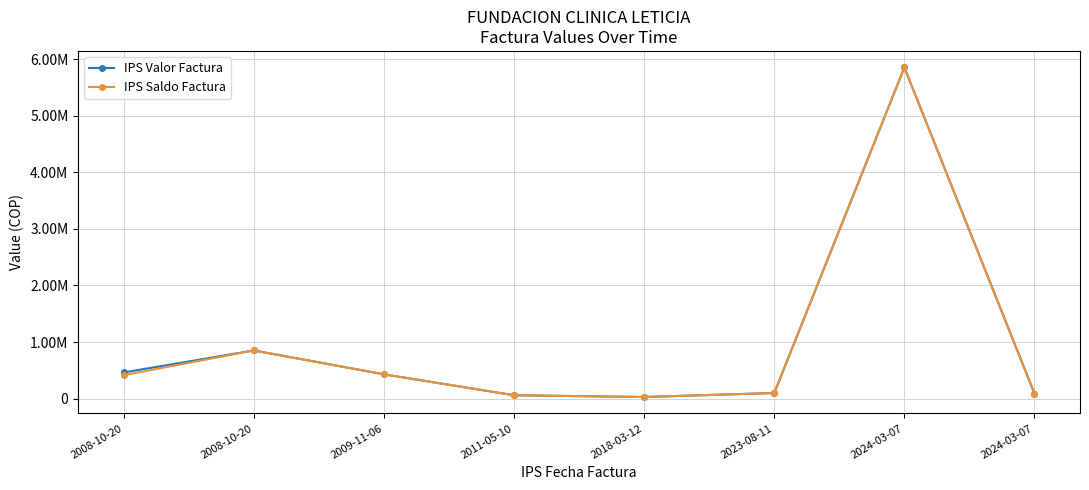

Is this an area chart (filled region under the line)?

No